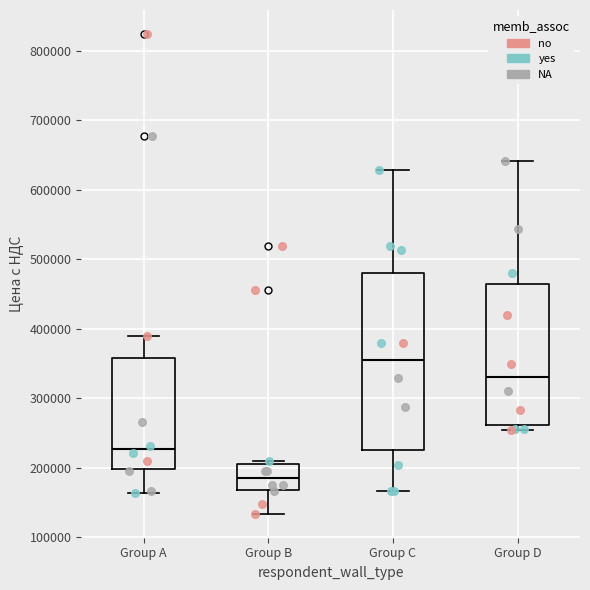

Reading left to right, read every box against the y-axis: the position of its median line, the range the box covers, and the ends of its whiskers. The values are not printed on the chart, so give them approximately, as read against the axis.

Group A: median 230000, box 200000 to 360000, whiskers 160000 to 390000
Group B: median 180000, box 170000 to 210000, whiskers 130000 to 210000 (just above the box's upper edge)
Group C: median 350000, box 230000 to 480000, whiskers 170000 to 630000
Group D: median 330000, box 260000 to 460000, whiskers 250000 to 640000